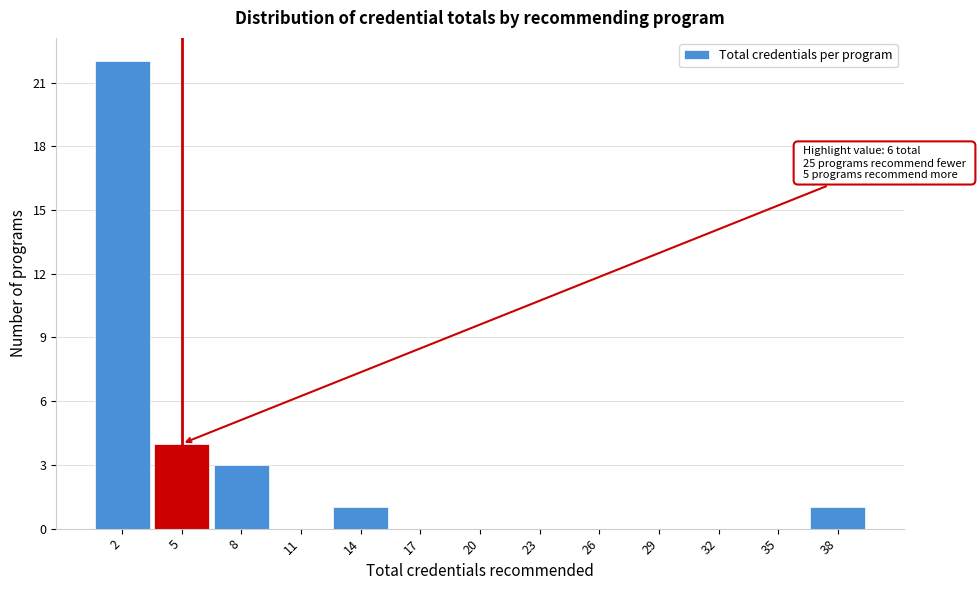

Which range on the x-axis has the tallest bar?

0.5 to 3.5